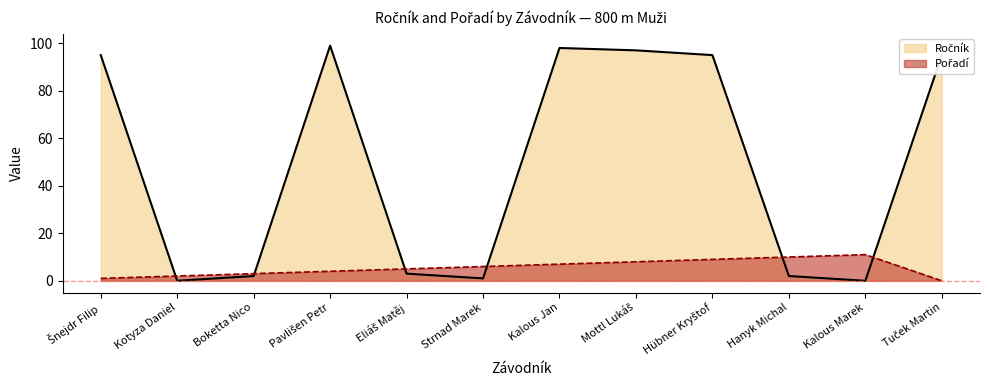

At which category is the sum across all series the highest?

Kalous Jan